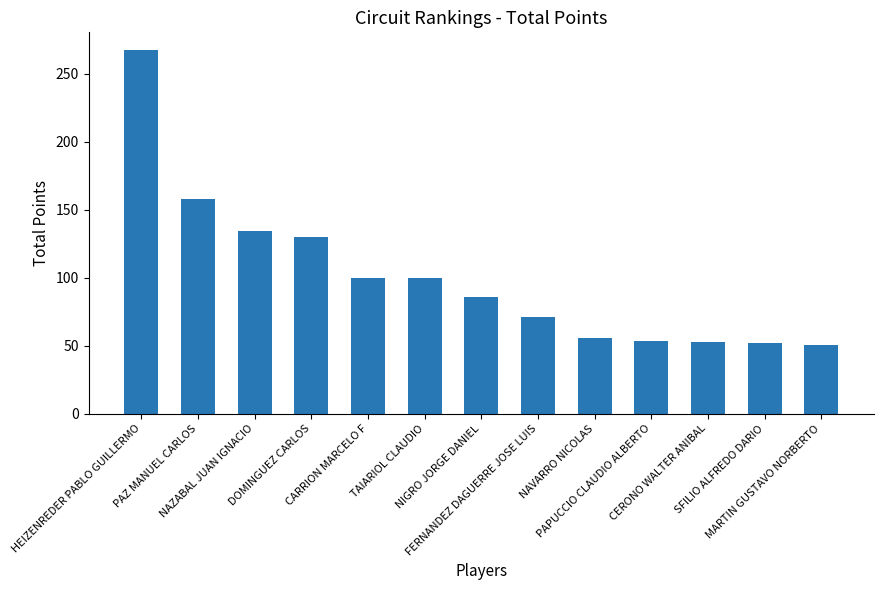

What is the minimum value shown in the chart?

50.5